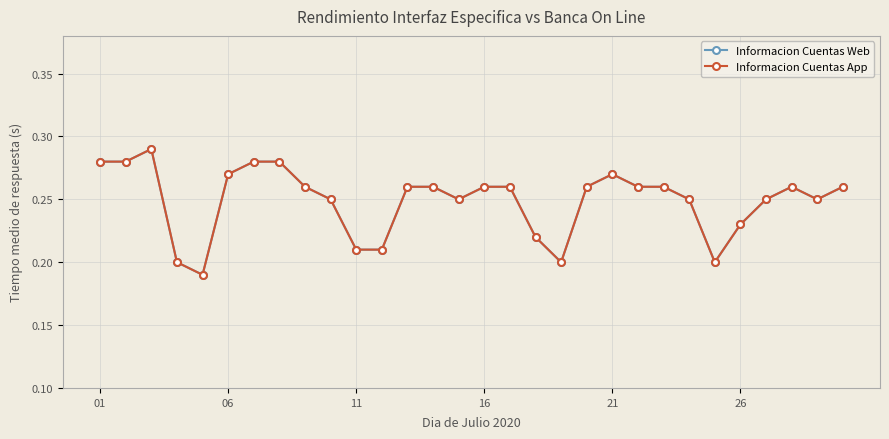

Is this an area chart (filled region under the line)?

No